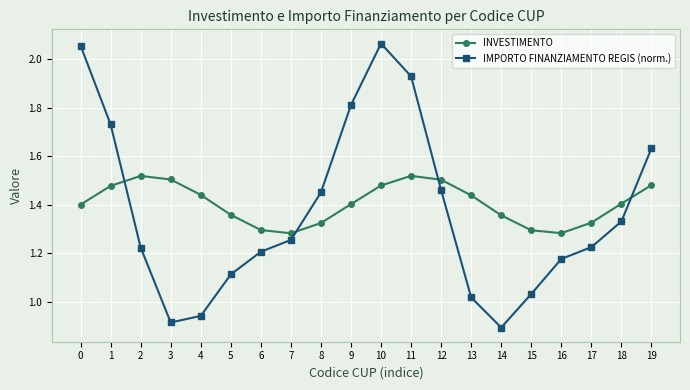

Which series changed the most between 9 and 13?

IMPORTO FINANZIAMENTO REGIS (norm.)